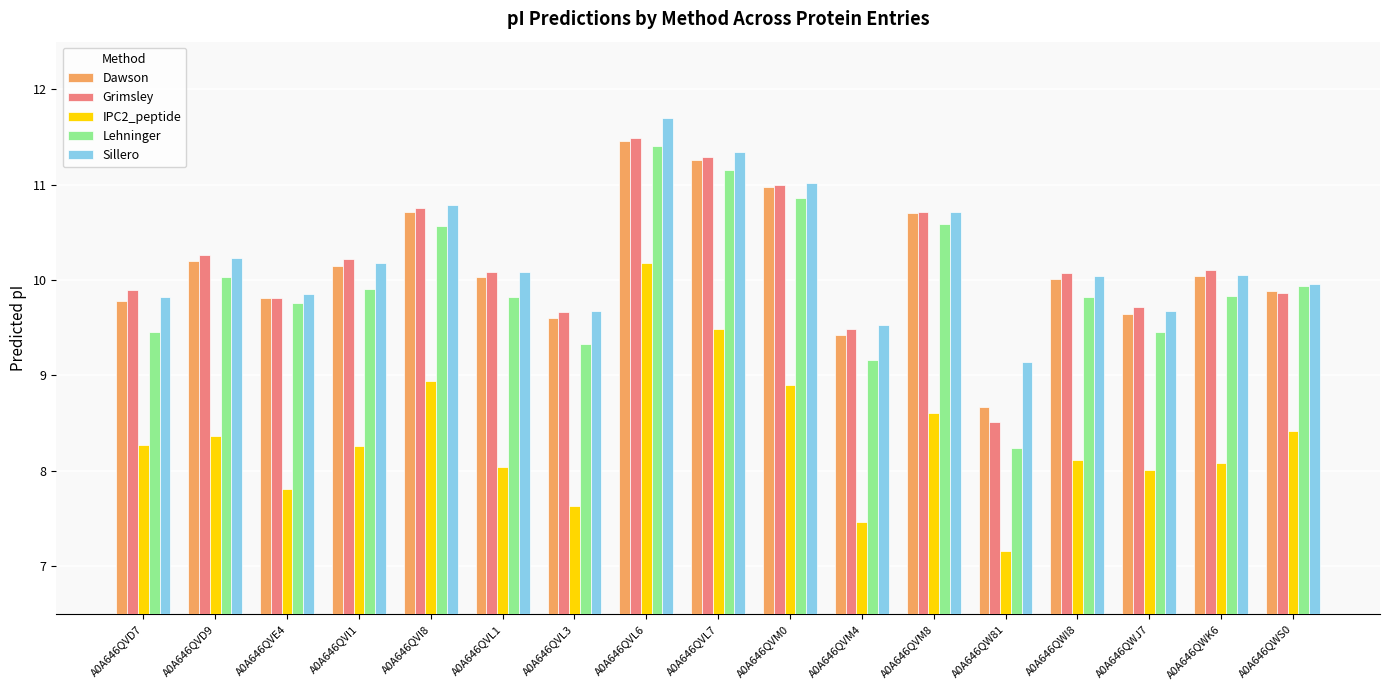

What is the average value of the Lehninger series?

10.0